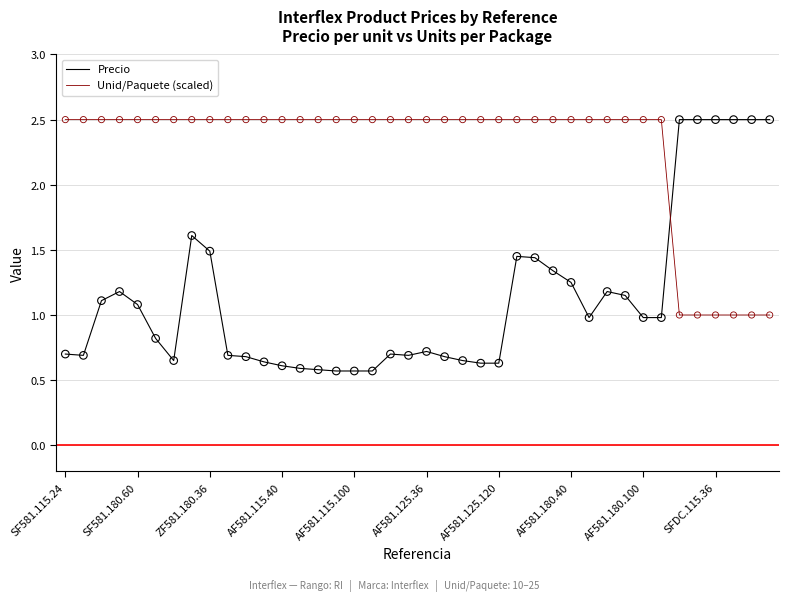

Which series has the largest total across all categories?

Unid/Paquete (scaled)